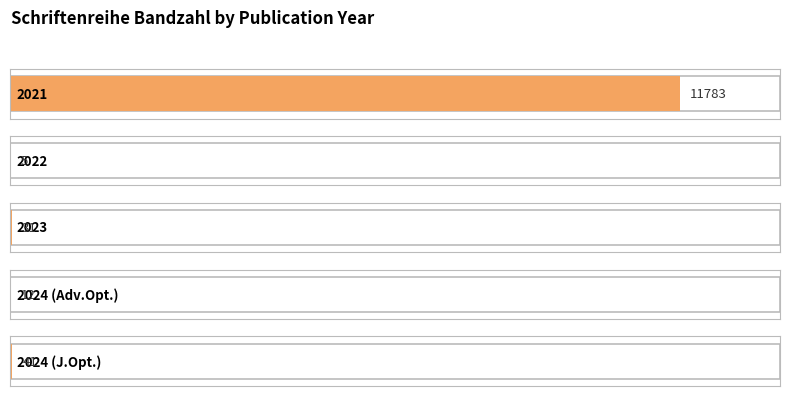

The chart shows a value of 24 at 2024. True or false?

False